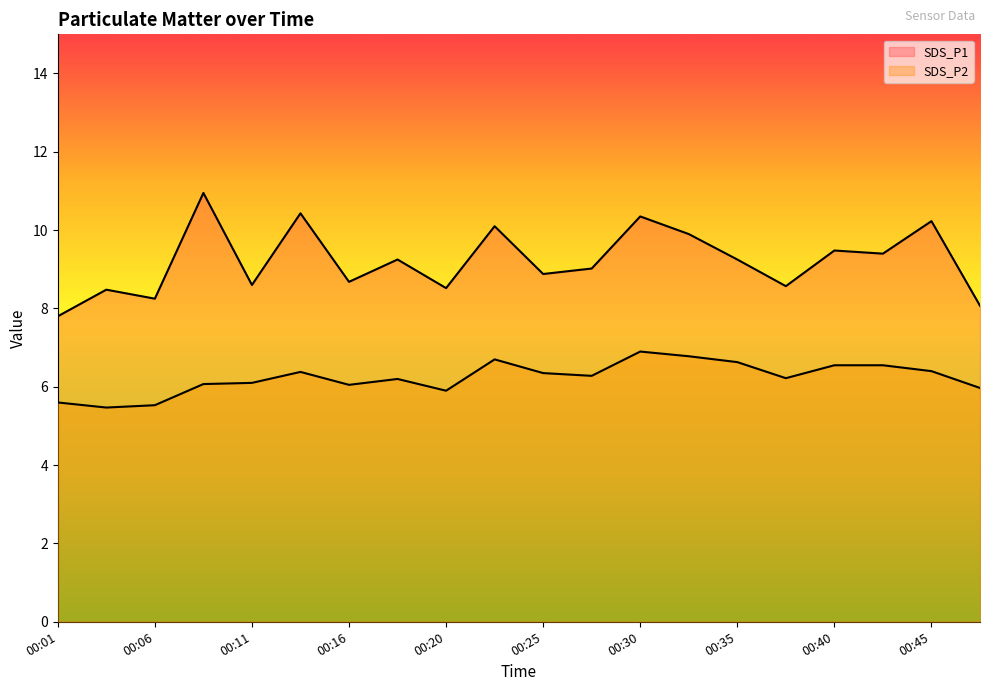

Reading right to left, extract all data points from this chart.

SDS_P1: 00:47=8.1	00:45=10.2	00:43=9.4	00:40=9.5	00:38=8.6	00:35=9.2	00:33=9.9	00:30=10.3	00:28=9.0	00:25=8.9	00:23=10.1	00:20=8.5	00:18=9.2	00:16=8.7	00:13=10.4	00:11=8.6	00:08=10.9	00:06=8.2	00:03=8.5	00:01=7.8
SDS_P2: 00:47=6.0	00:45=6.4	00:43=6.5	00:40=6.5	00:38=6.2	00:35=6.6	00:33=6.8	00:30=6.9	00:28=6.3	00:25=6.3	00:23=6.7	00:20=5.9	00:18=6.2	00:16=6.0	00:13=6.4	00:11=6.1	00:08=6.1	00:06=5.5	00:03=5.5	00:01=5.6